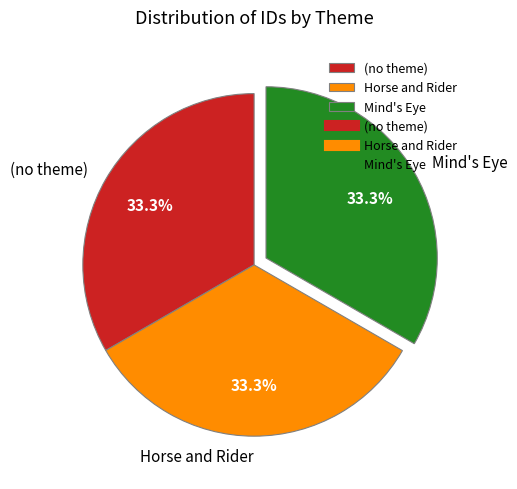

Approximately how many times larger is the value at Mind's Eye compared to (no theme)?

1.0